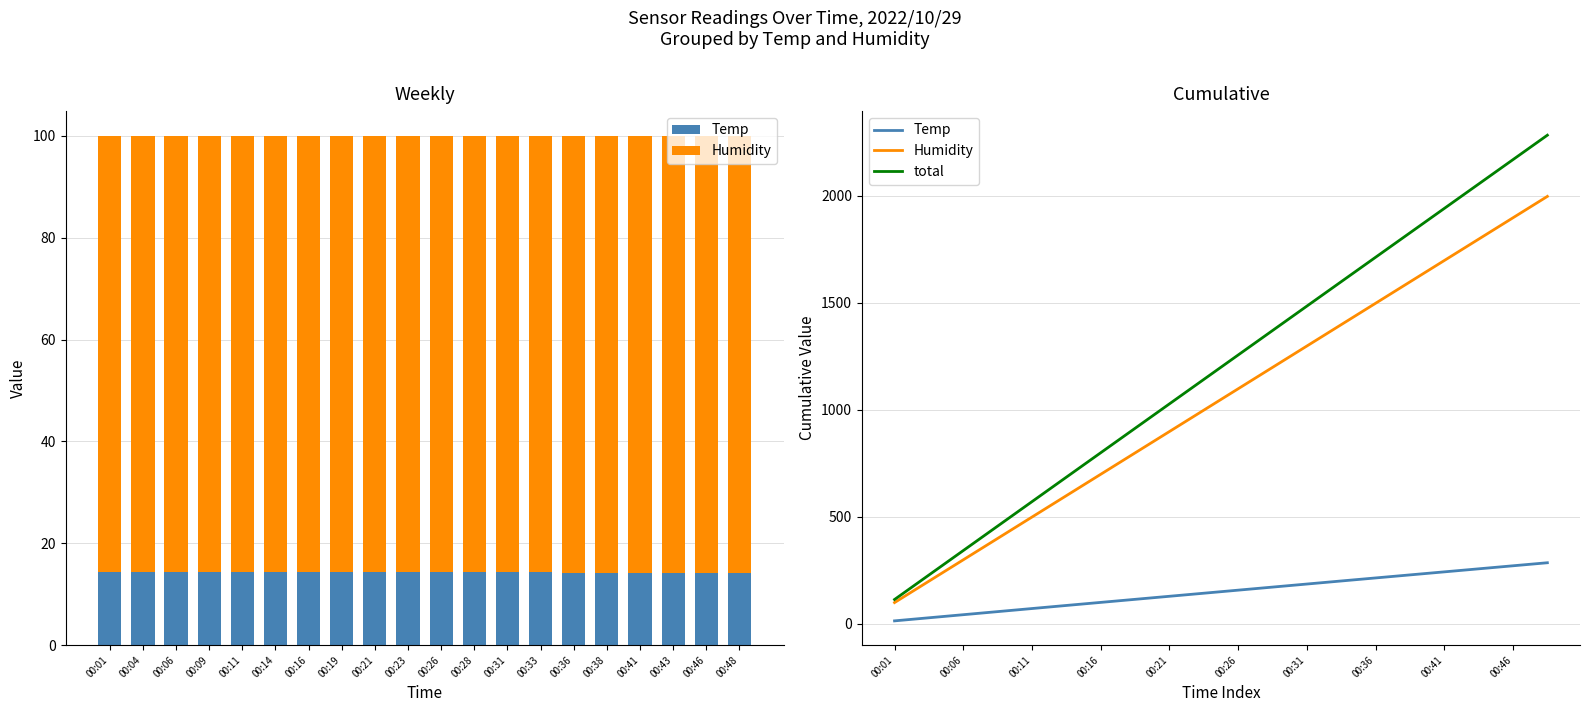

Reading left to right, what are all the values shown in this chart?

Temp: 00:01=14.4	00:04=28.8	00:06=43.2	00:09=57.6	00:11=72.0	00:14=86.4	00:16=100.7	00:19=115.0	00:21=129.3	00:23=143.6	00:26=157.9	00:28=172.2	00:31=186.5	00:33=200.8	00:36=215.0	00:38=229.2	00:41=243.4	00:43=257.6	00:46=271.8	00:48=286.0
Humidity: 00:01=99.9	00:04=199.8	00:06=299.7	00:09=399.6	00:11=499.5	00:14=599.4	00:16=699.3	00:19=799.2	00:21=899.1	00:23=999.0	00:26=1098.9	00:28=1198.8	00:31=1298.7	00:33=1398.6	00:36=1498.5	00:38=1598.4	00:41=1698.3	00:43=1798.2	00:46=1898.1	00:48=1998.0
total: 00:01=114.3	00:04=228.6	00:06=342.9	00:09=457.2	00:11=571.5	00:14=685.8	00:16=800.0	00:19=914.2	00:21=1028.4	00:23=1142.6	00:26=1256.8	00:28=1371.0	00:31=1485.2	00:33=1599.4	00:36=1713.5	00:38=1827.6	00:41=1941.7	00:43=2055.8	00:46=2169.9	00:48=2284.0